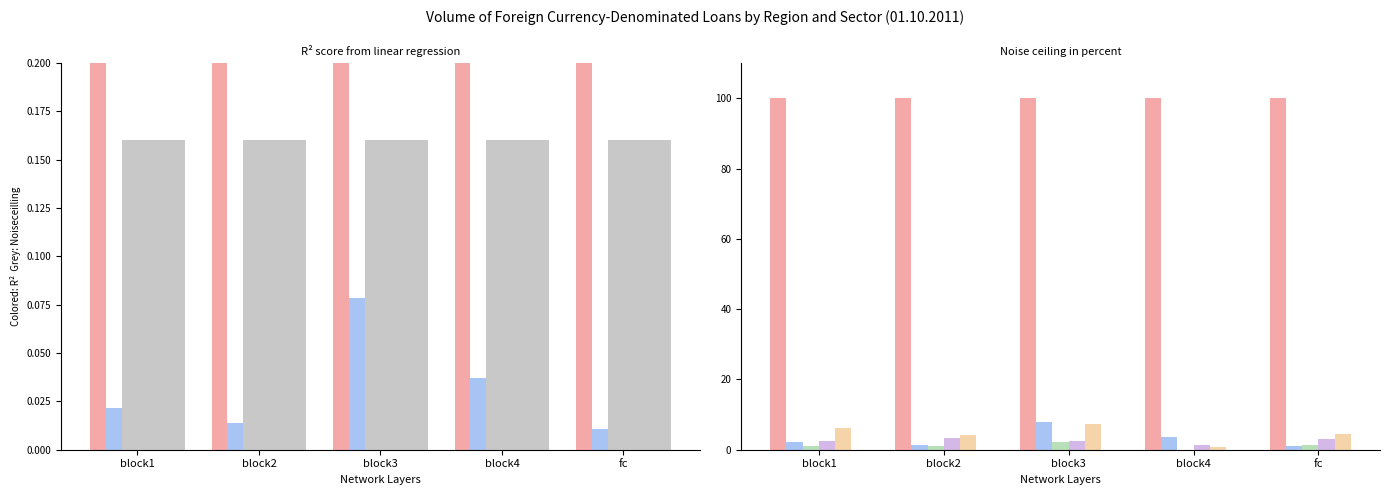

At which category does the chart reach its peak across all series?

block1